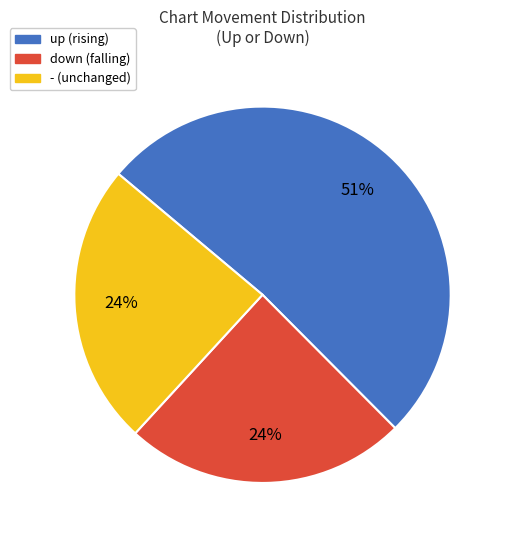

To the nearest percent, what portion does down represent?

24%